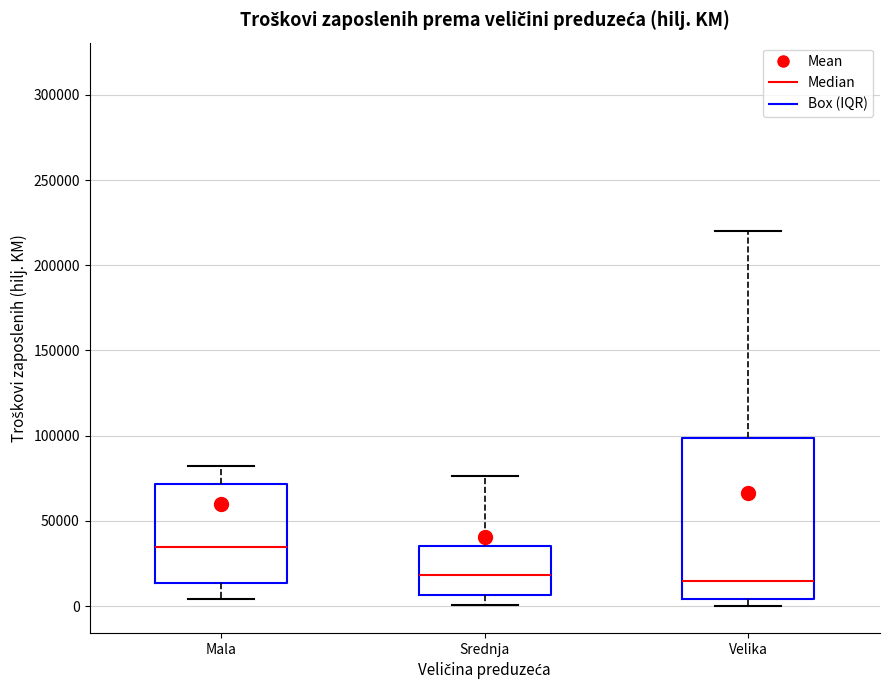

Reading left to right, read every box against the y-axis: the position of its median line, the range the box covers, and the ends of its whiskers. The values are not printed on the chart, so give them approximately, as read against the axis.

Mala: median 35000, box 15000 to 70000, whiskers 5000 to 80000
Srednja: median 20000, box 5000 to 35000, whiskers 0 to 75000
Velika: median 15000, box 5000 to 100000, whiskers 0 to 220000